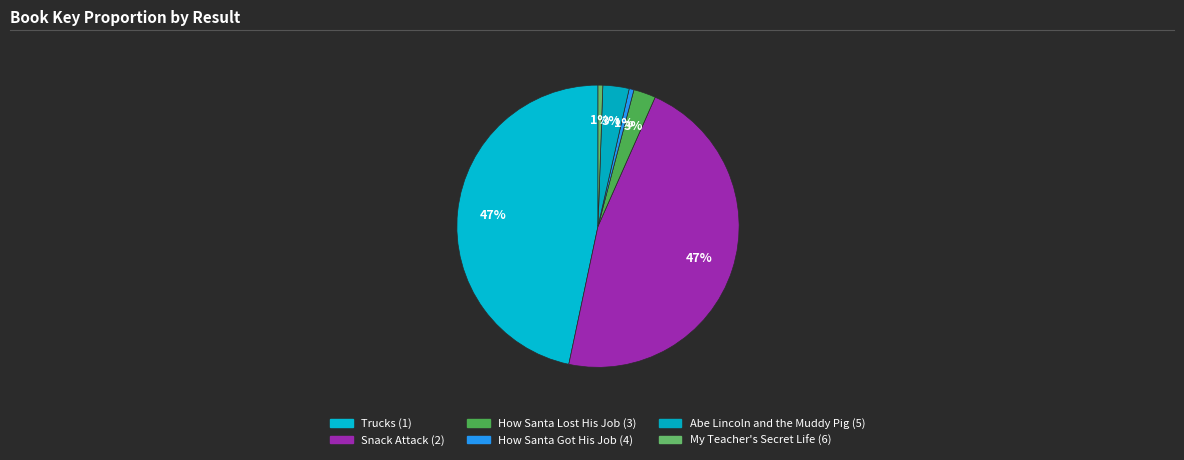

Combined, do Abe Lincoln and the Muddy Pig (5) and How Santa Lost His Job (3) account for over 50%?

No